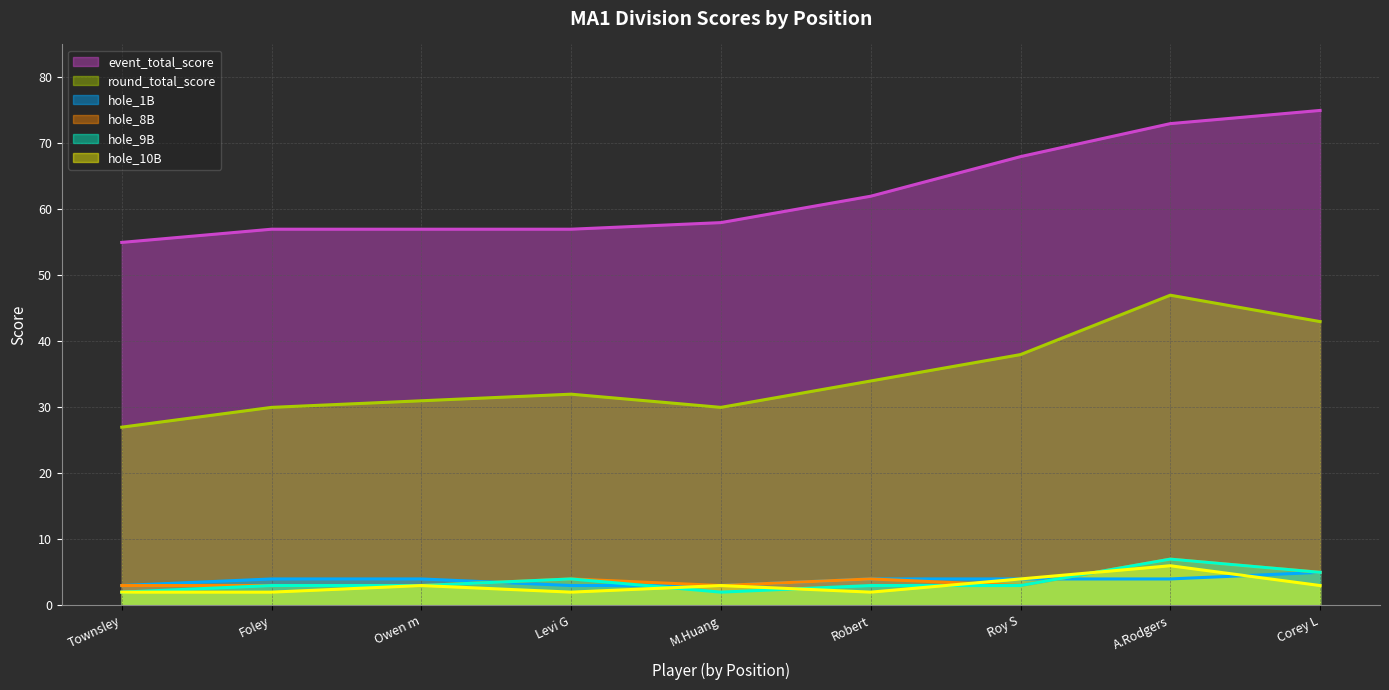

The value of hole_8B at Owen m is 3. True or false?

True